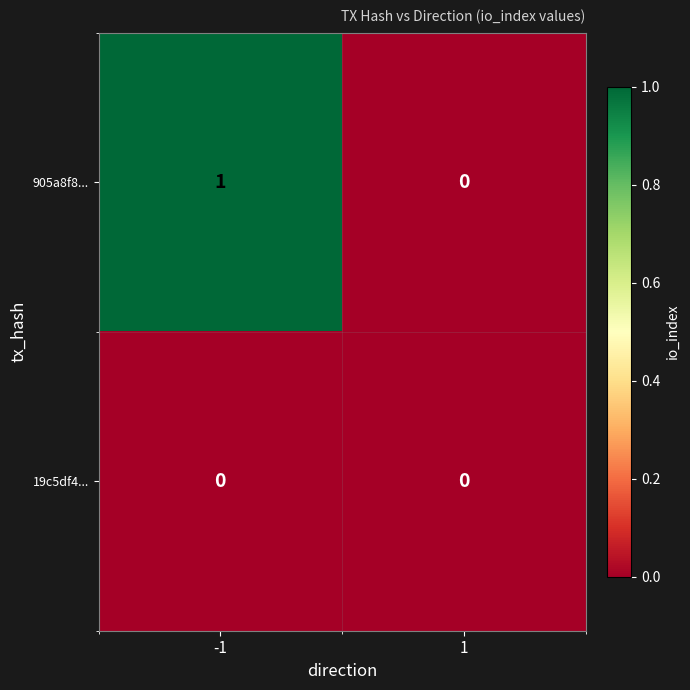

At -1, list the series in order from largest to smallest.

905a8f8..., 19c5df4...